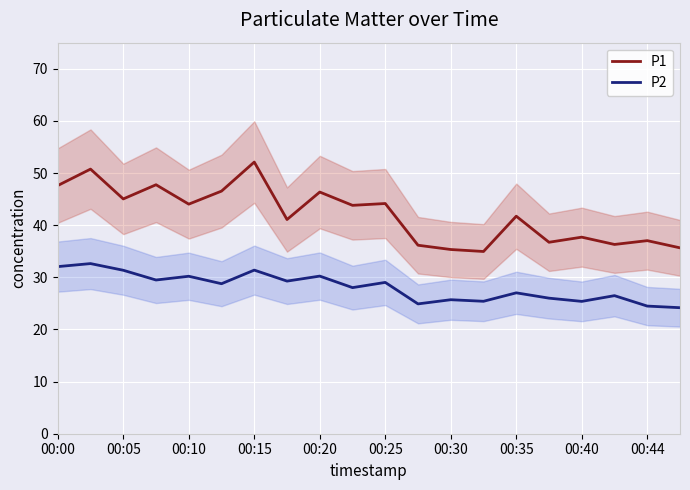

How many lines are shown in the chart?

2